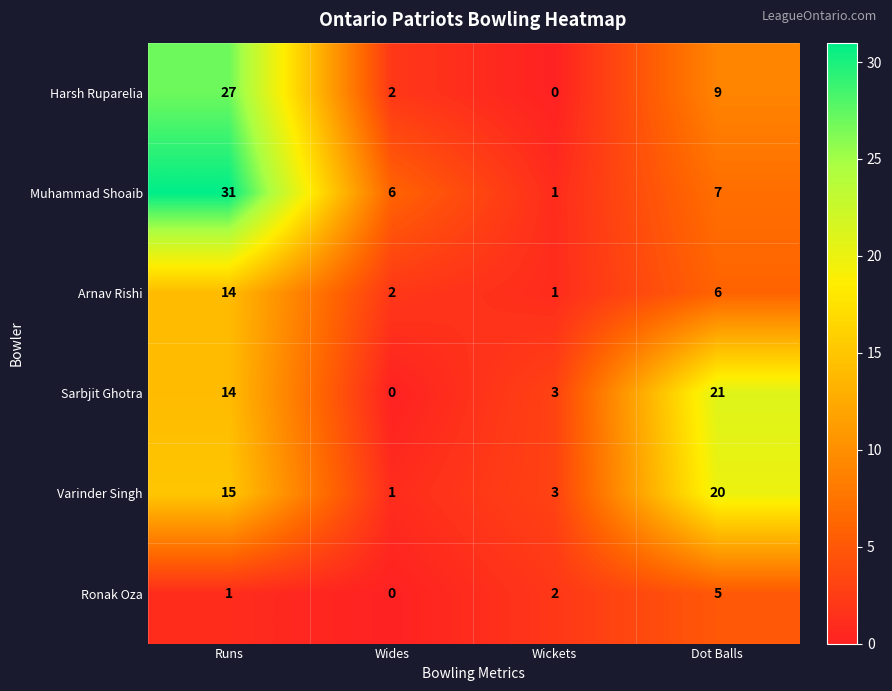

The value of Arnav Rishi at Runs is 14. True or false?

True